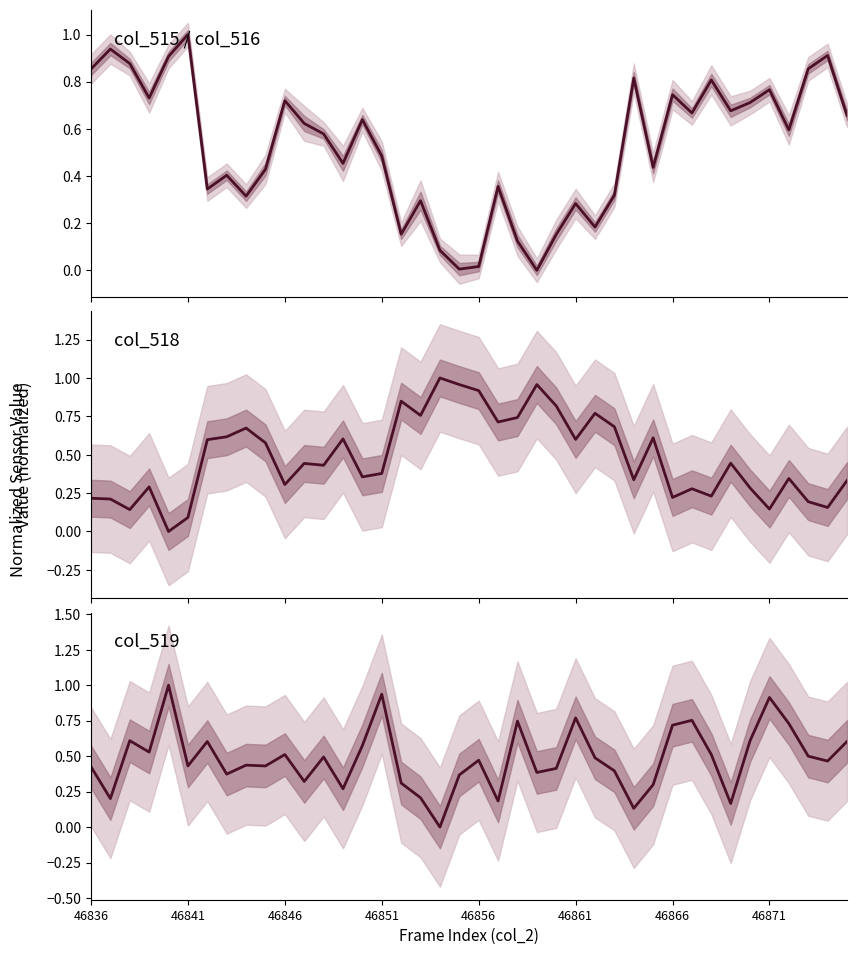

Count the number of data series in this chart.

3